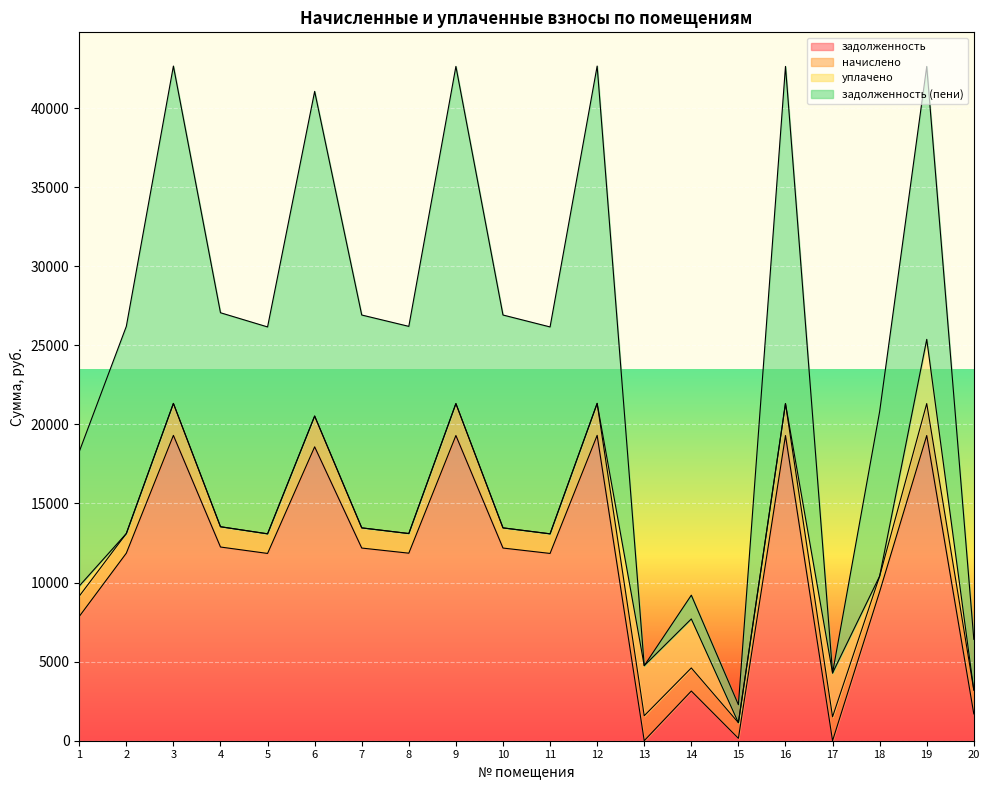

The value of задолженность at 3 is 19305.2. True or false?

True